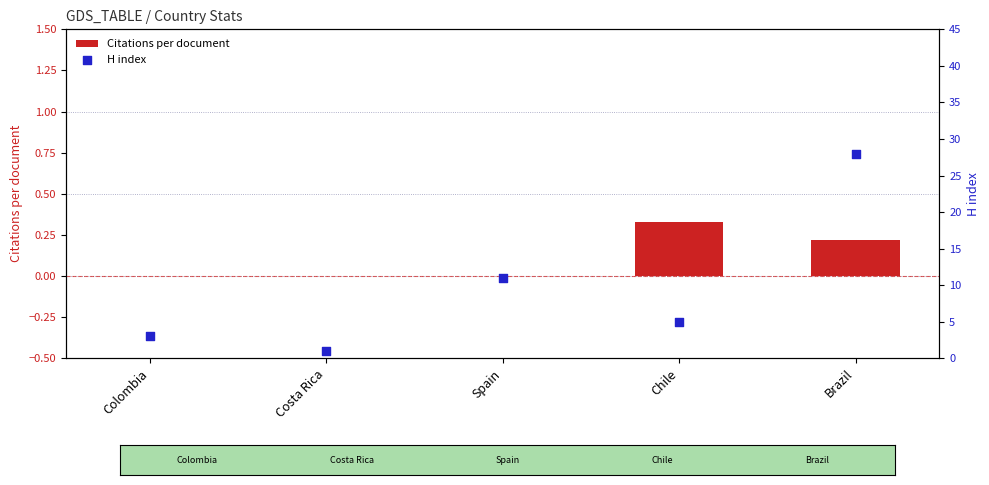

At how many categories does at least one series exceed 16?

1